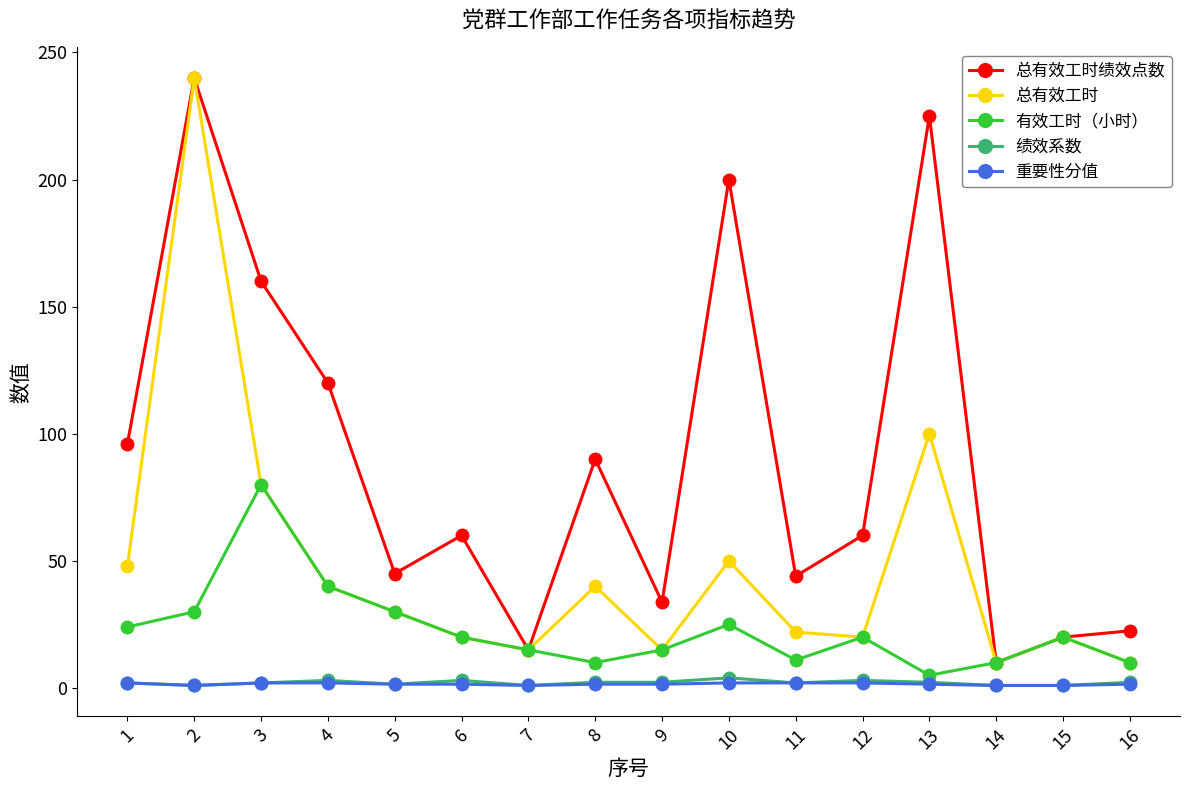

At which category is the sum across all series the highest?

2